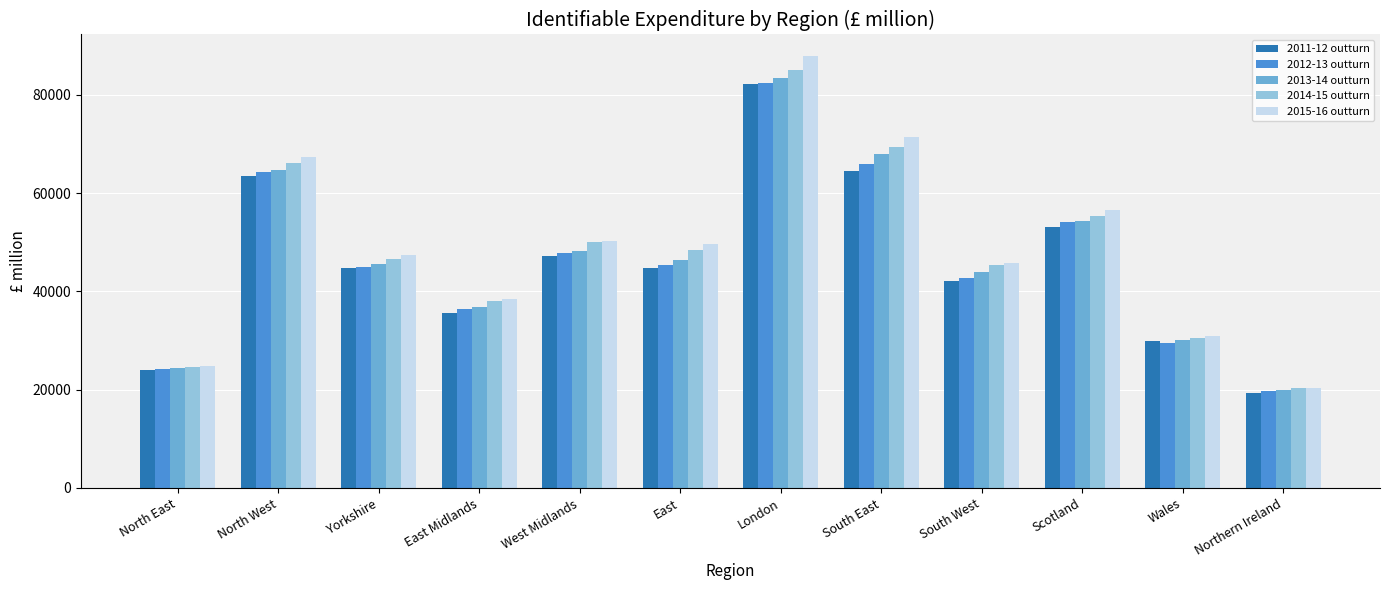

What is the difference between the highest and lowest values at Yorkshire?

2650